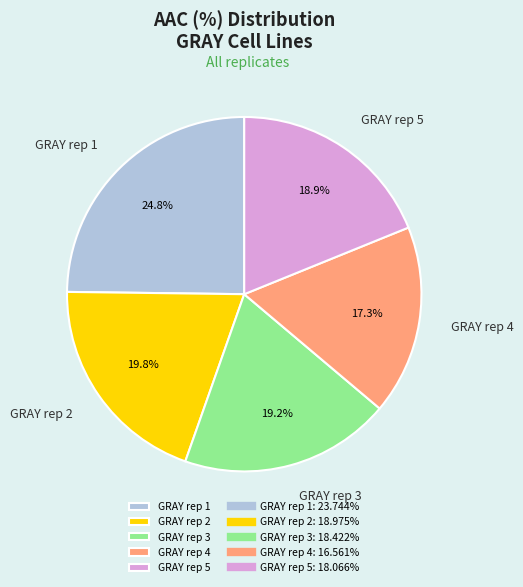

Is GRAY rep 3 the majority of the pie?

No